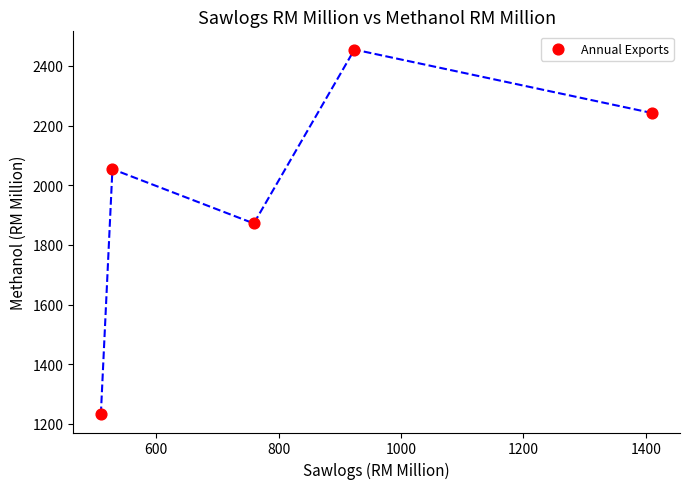

What is the average X value?

826.5